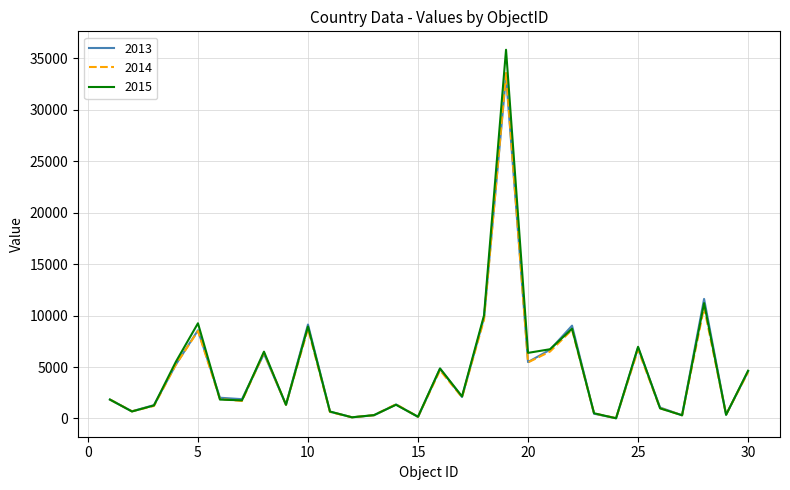

Which series has the largest range (max minus min)?

2015